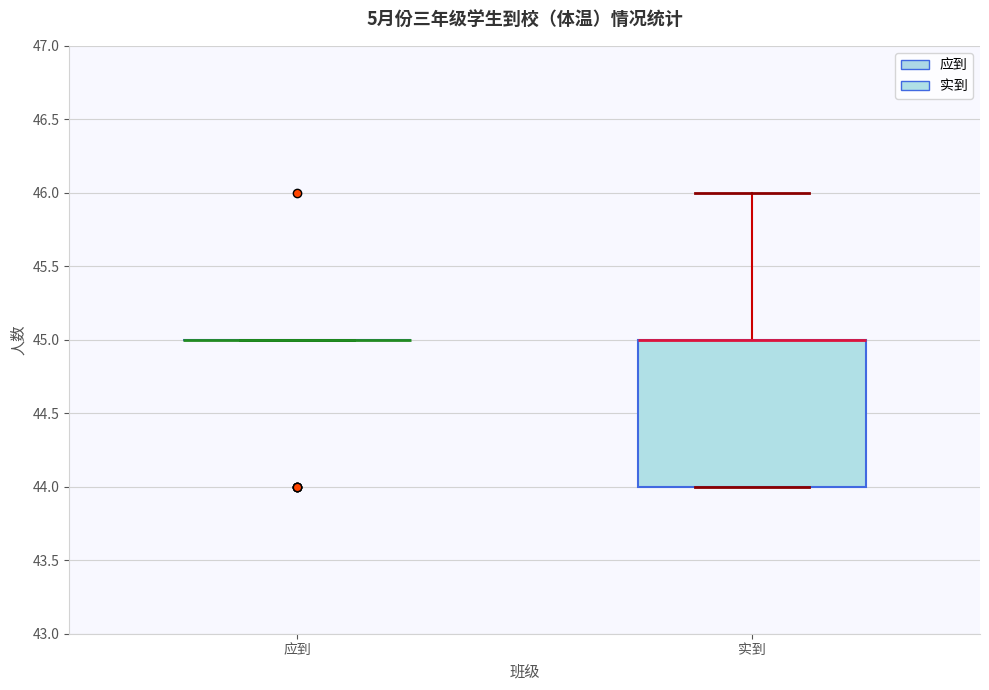

Comparing the boxes themselves (not the whiskers), which one is the tallest?

实到